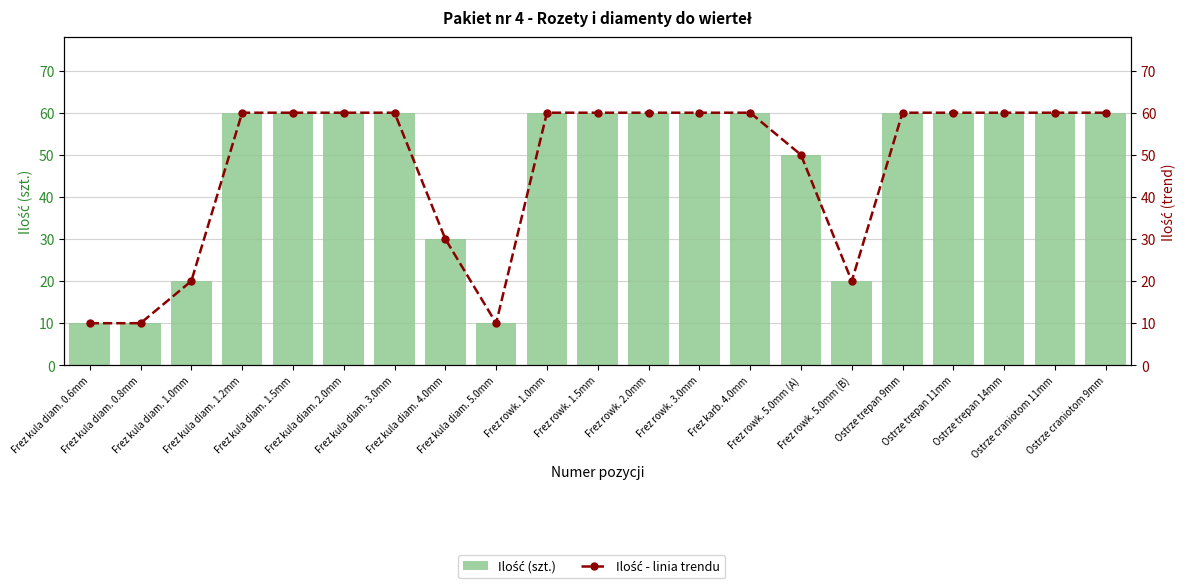

What is the greatest value displayed?

60